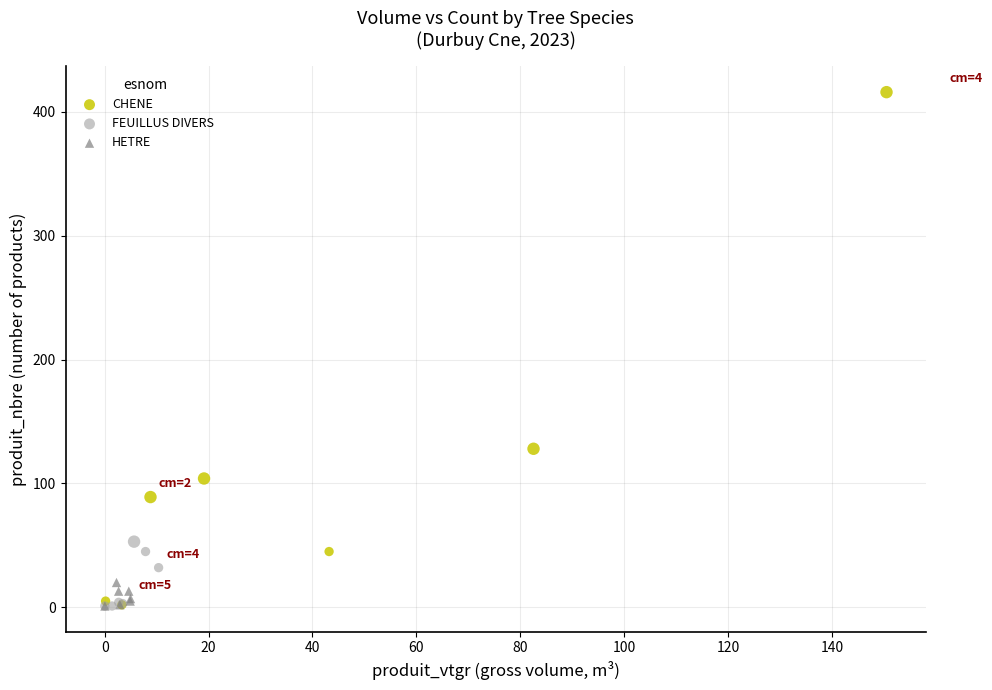

Which series has the widest spread of Y values?

CHENE